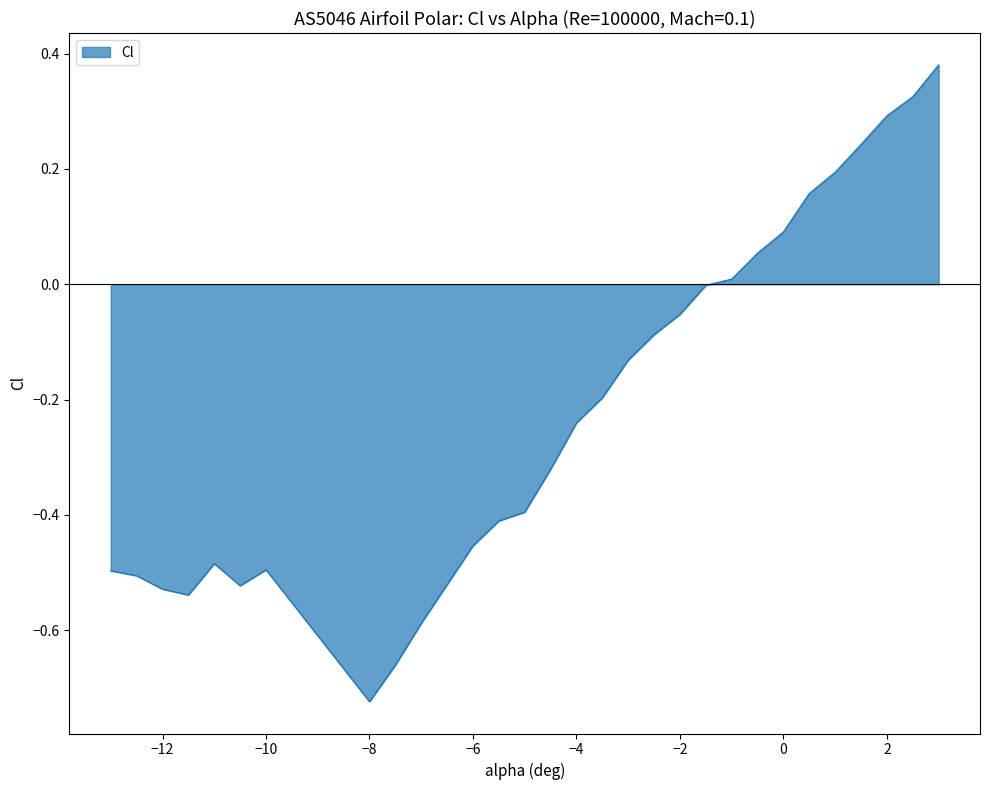

What is the difference between the maximum and minimum values?

1.1